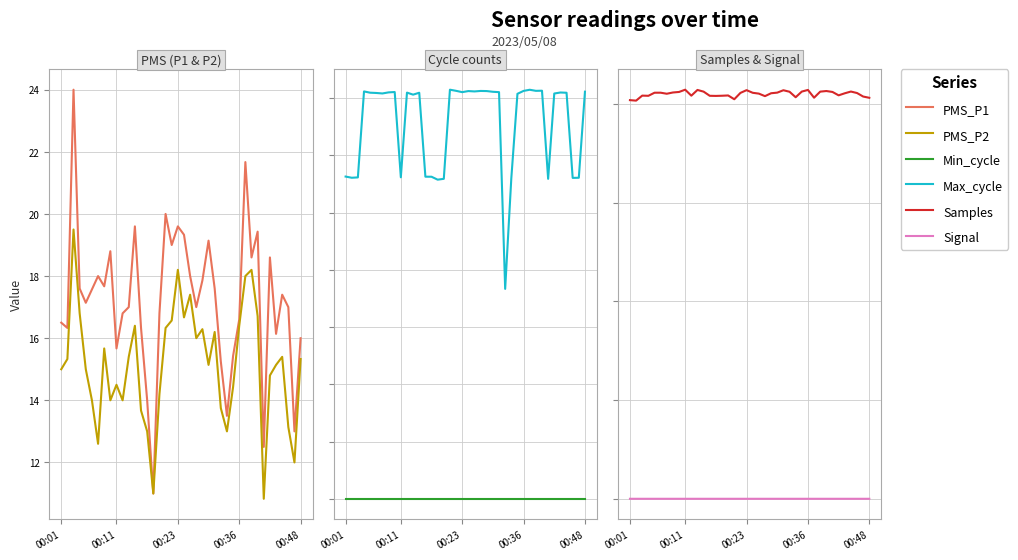

Does the chart display data point markers on the line(s)?

No